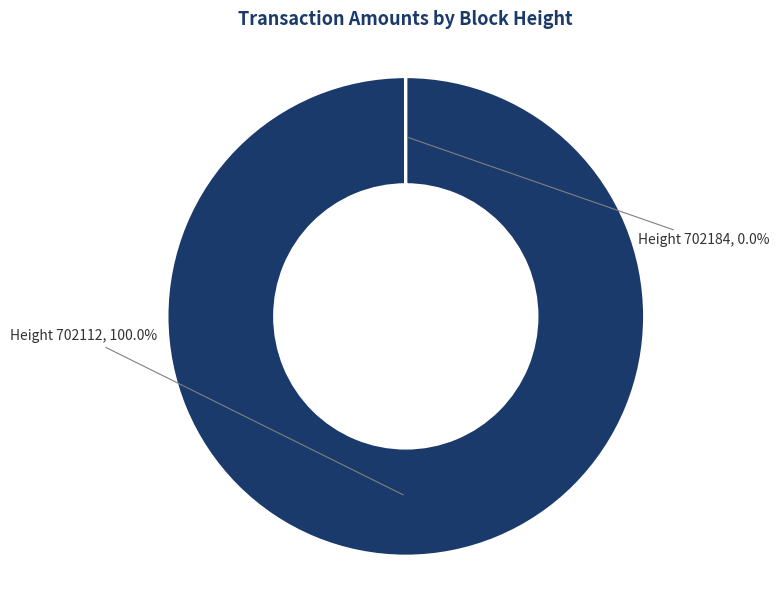

Does any single category account for the majority?

Yes